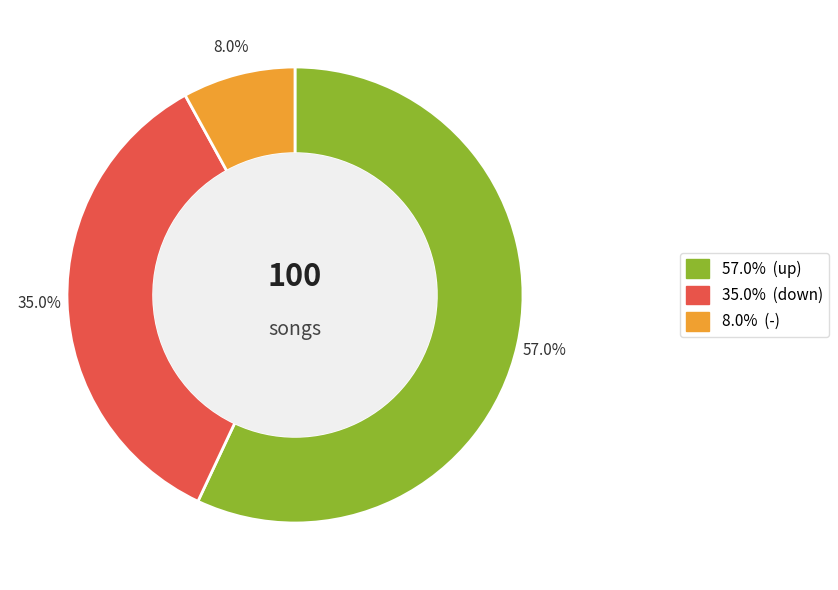

How many segments does this pie chart have?

3